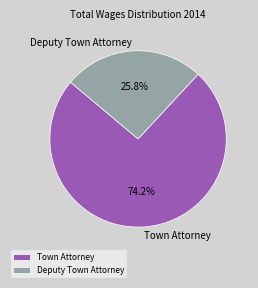

To the nearest percent, what is the difference between the Deputy Town Attorney and Town Attorney slice percentages?

48%